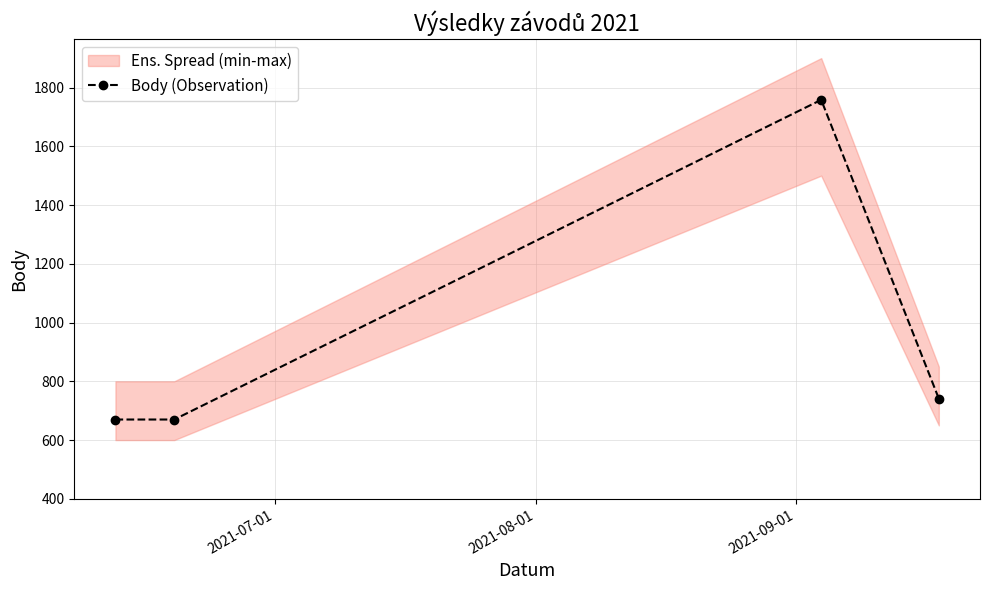

What is the minimum value for Body (Observation)?

670